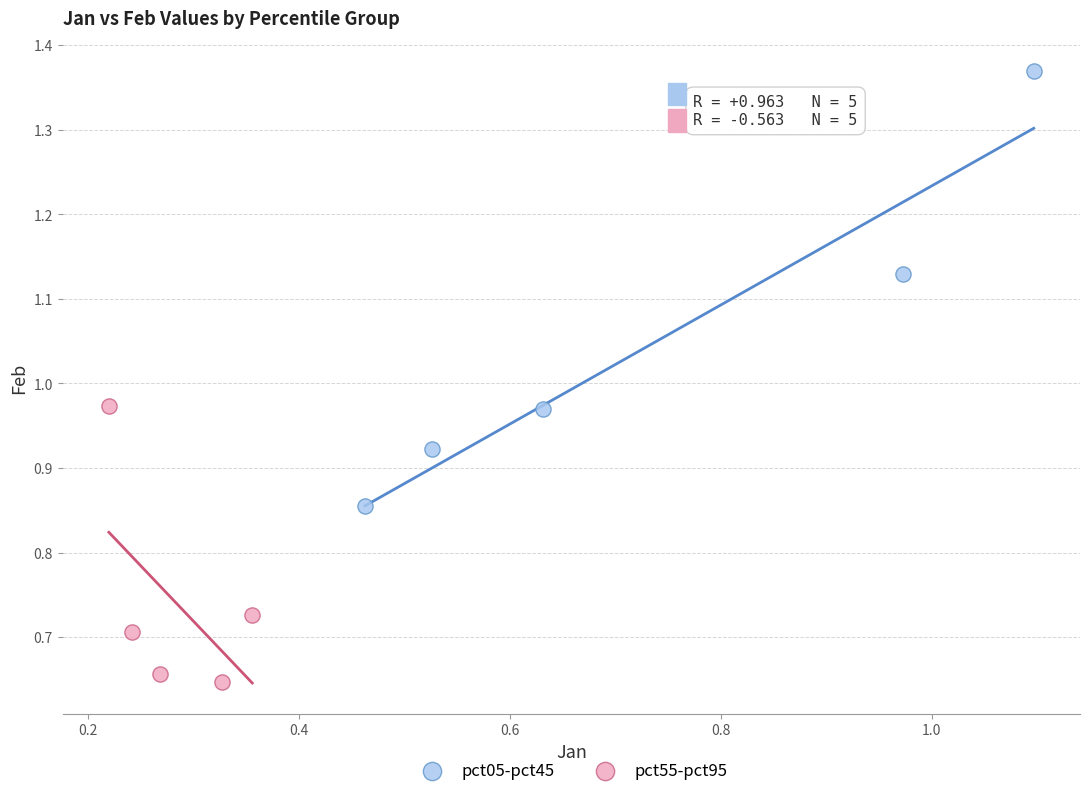

Which series reaches the minimum Y coordinate?

pct55-pct95